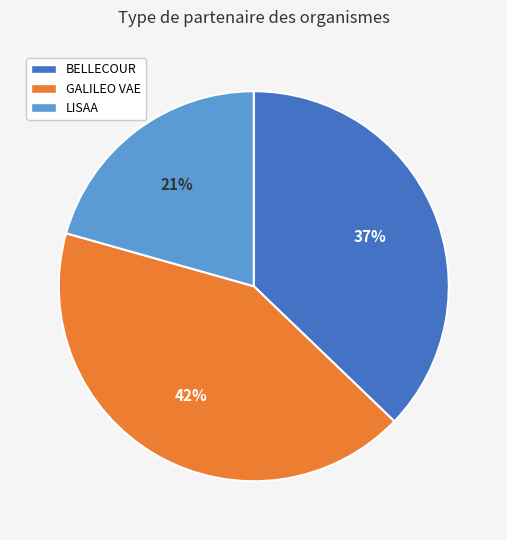

To the nearest percent, what portion does LISAA represent?

21%